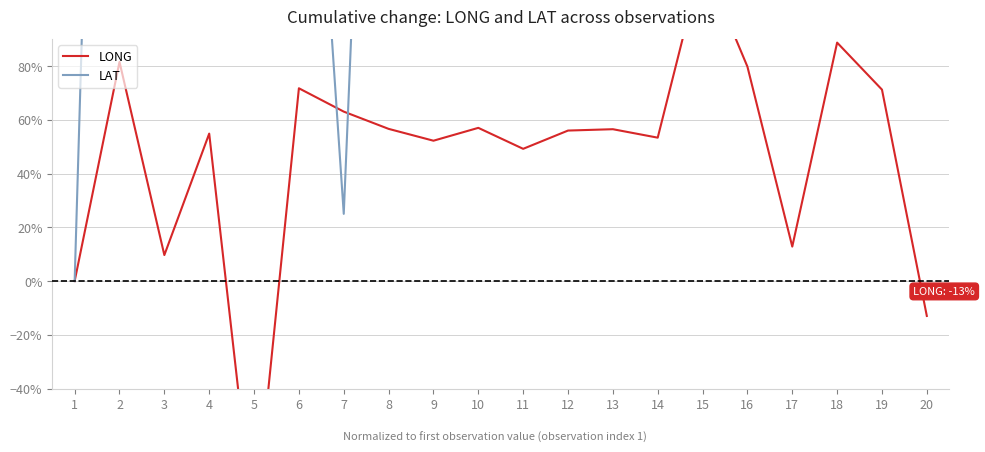

True or false: LAT has a value of 249.6 at 15.

False